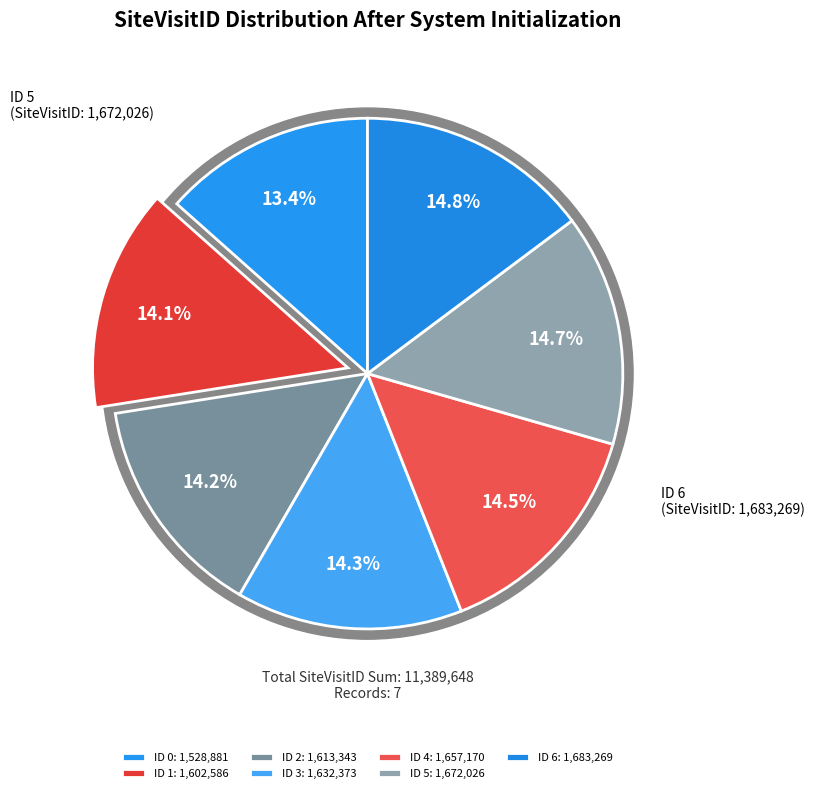

Is it true that 2 is 14% of the pie?

True